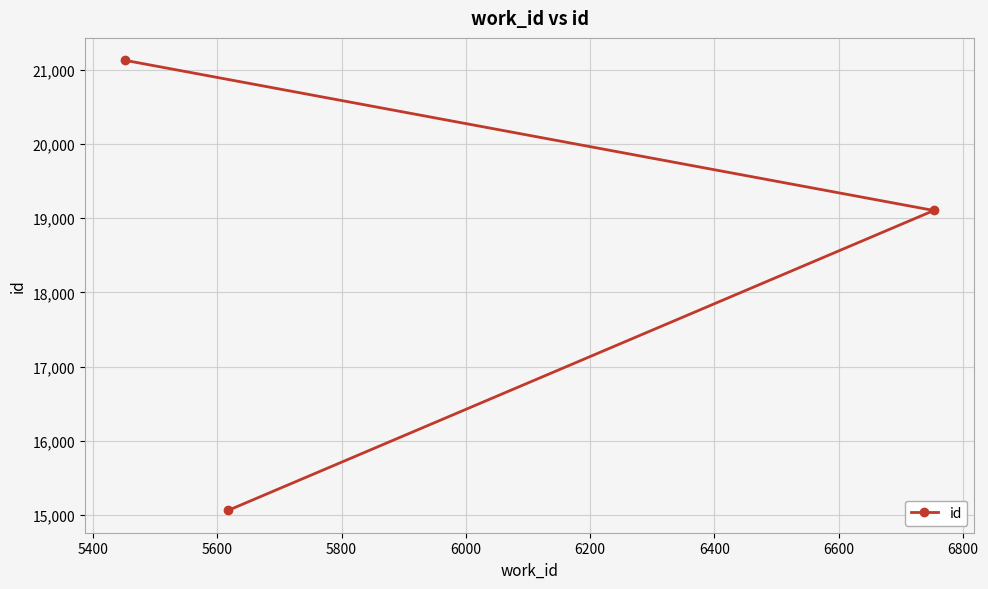

What is the average value?

18431